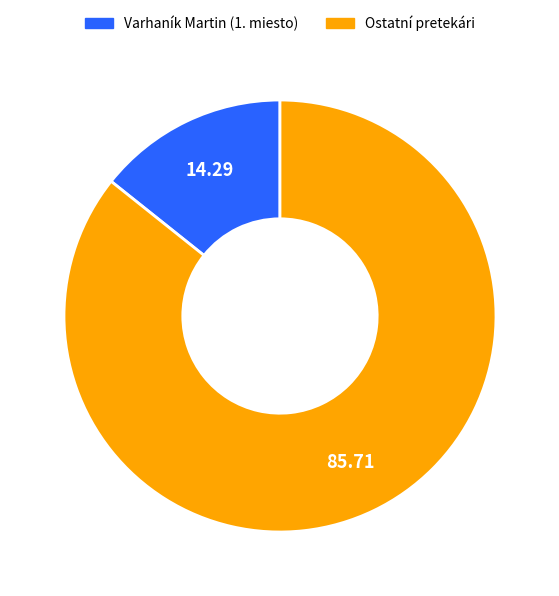

Does any single category account for the majority?

Yes